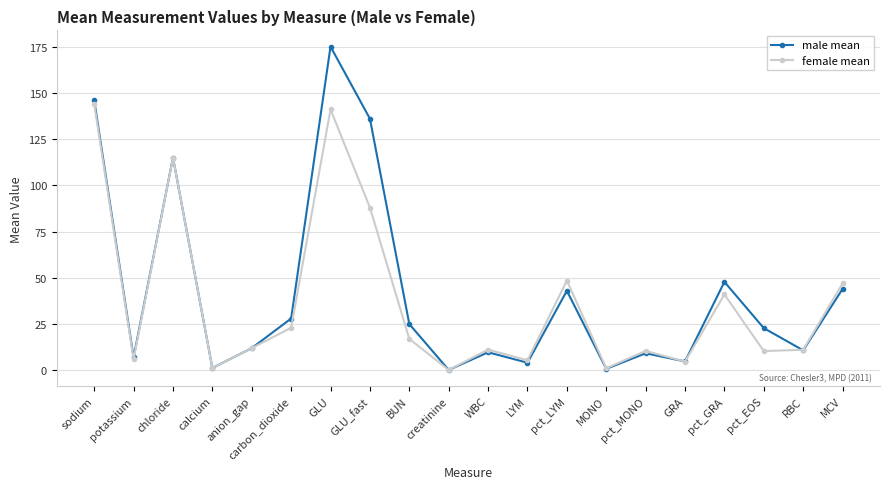

Which category has the highest value in the male mean series?

GLU